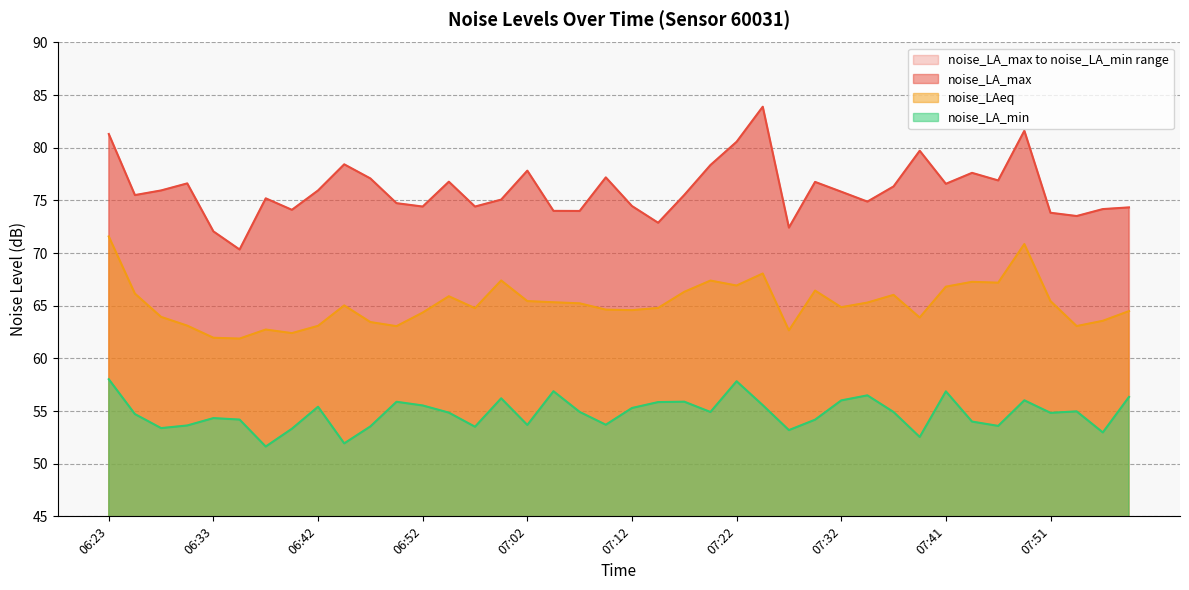

What is the lowest value of the noise_LAeq series?

61.9